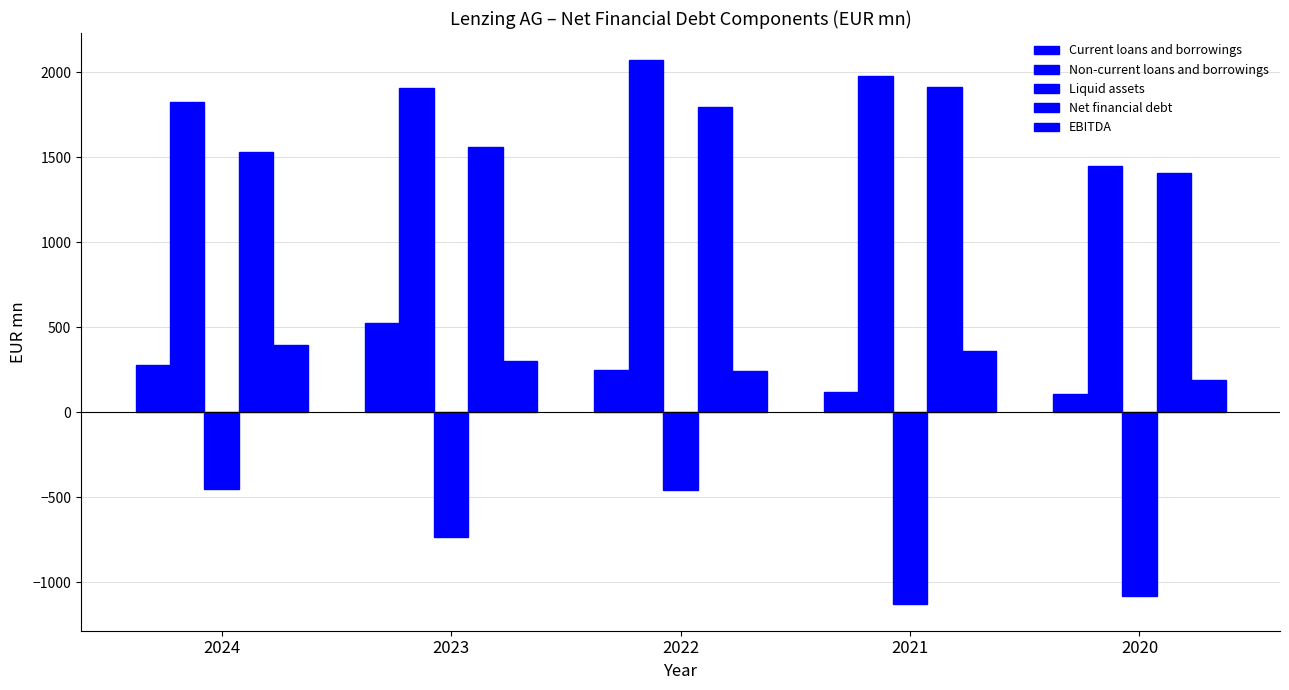

Reading right to left, list all the values displayed in this chart.

Current loans and borrowings: 105.6	120.1	250.3	529.0	279.4
Non-current loans and borrowings: 1446.9	1981.0	2071.9	1906.7	1828.5
Liquid assets: -1081.1	-1124.1	-453.3	-731.0	-451.7
Net financial debt: 1410.5	1913.6	1799.4	1562.6	1532.5
EBITDA: 192.3	362.9	241.9	303.3	395.4